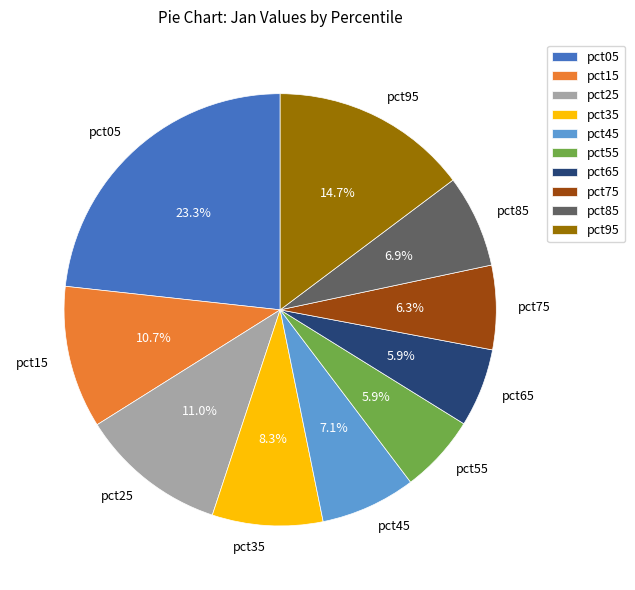

What percentage is NOT represented by pct85?

93.1%